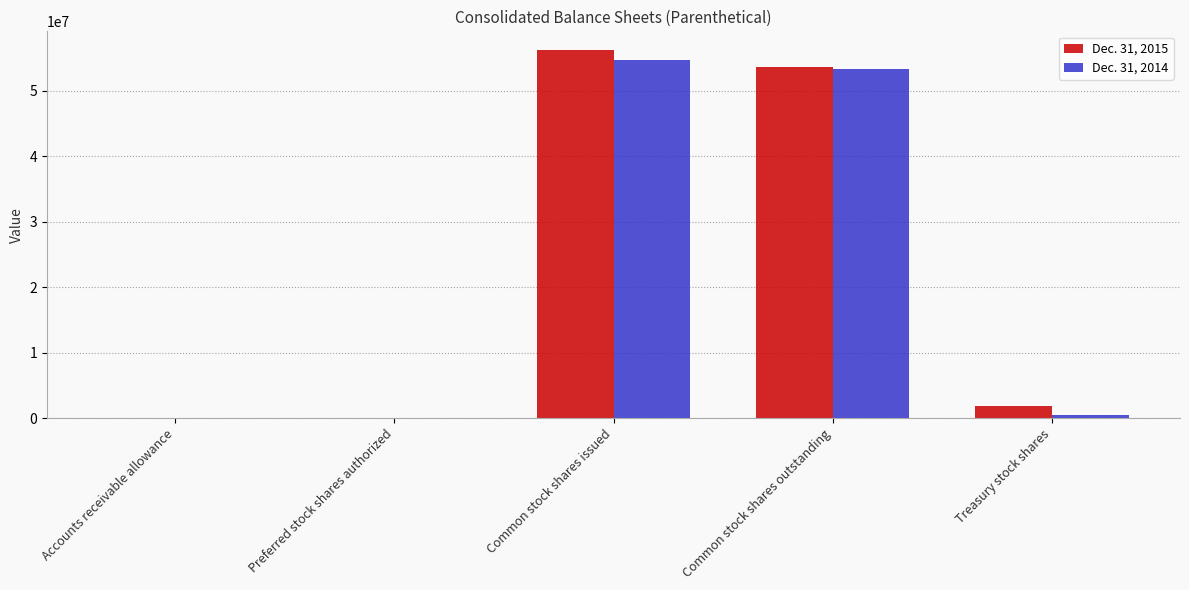

What is the spread (max minus min) of values at Common stock shares issued?

1586488